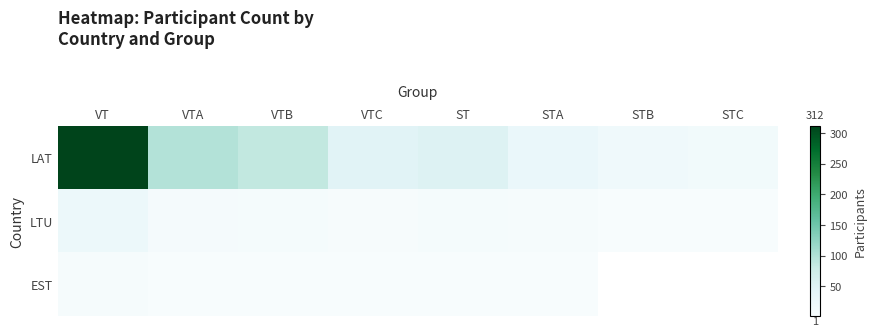

Which has a higher value, STA or VTA?

VTA